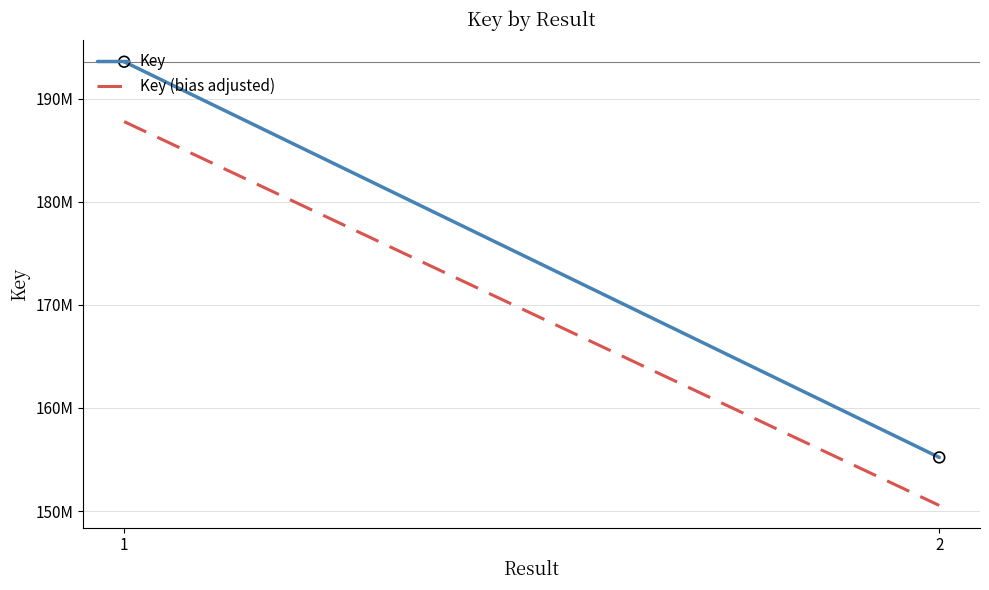

At which category is the sum across all series the highest?

1